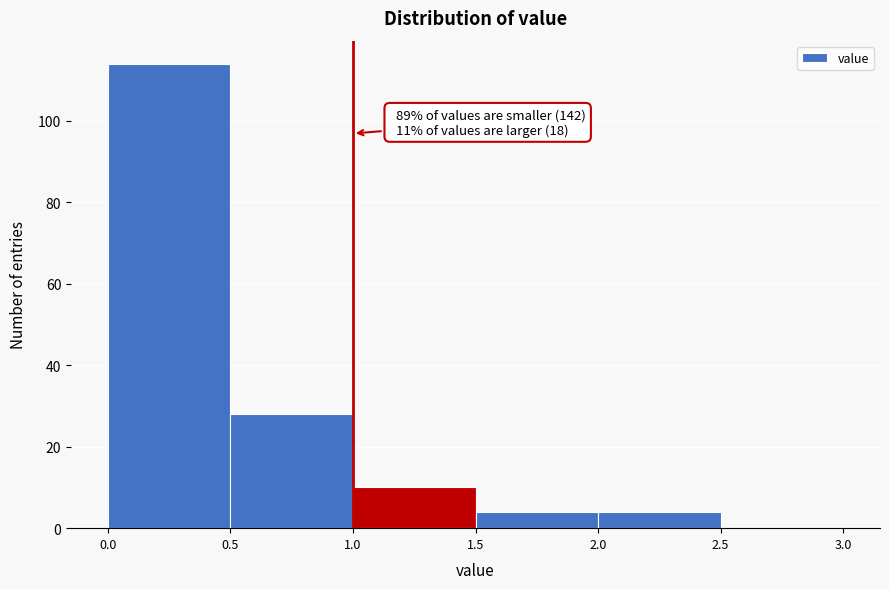

Over which range of the x-axis is the bar tallest?

0.0 to 0.5